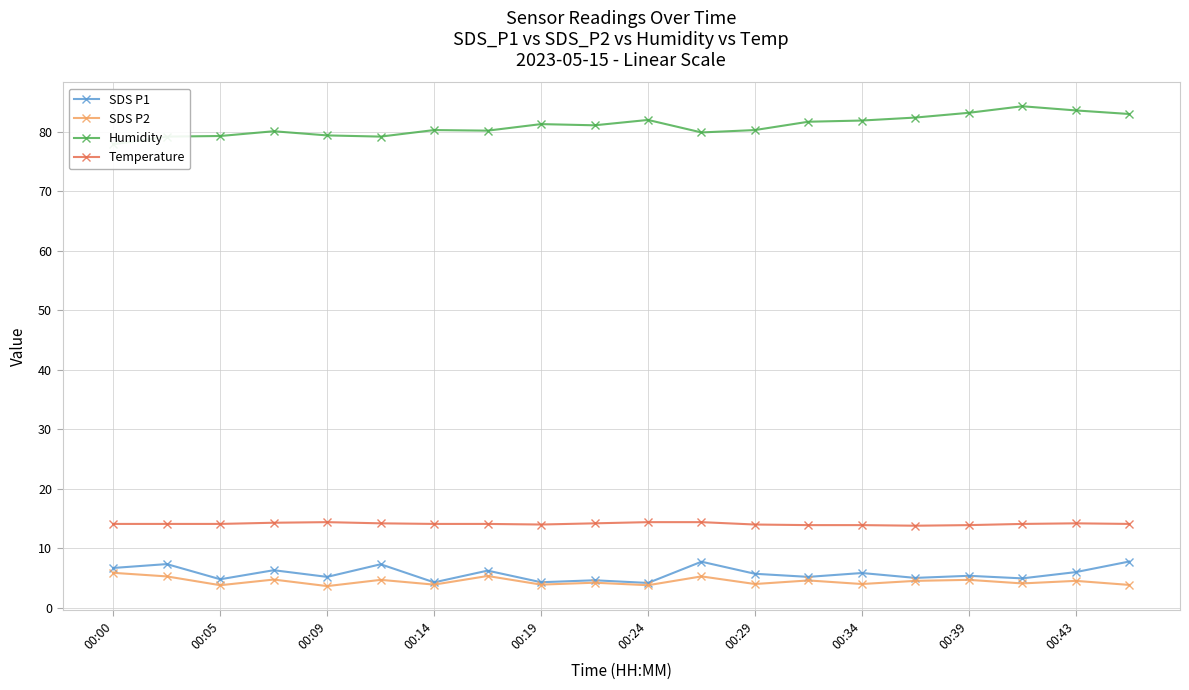

What is the maximum value shown in the chart?

84.3